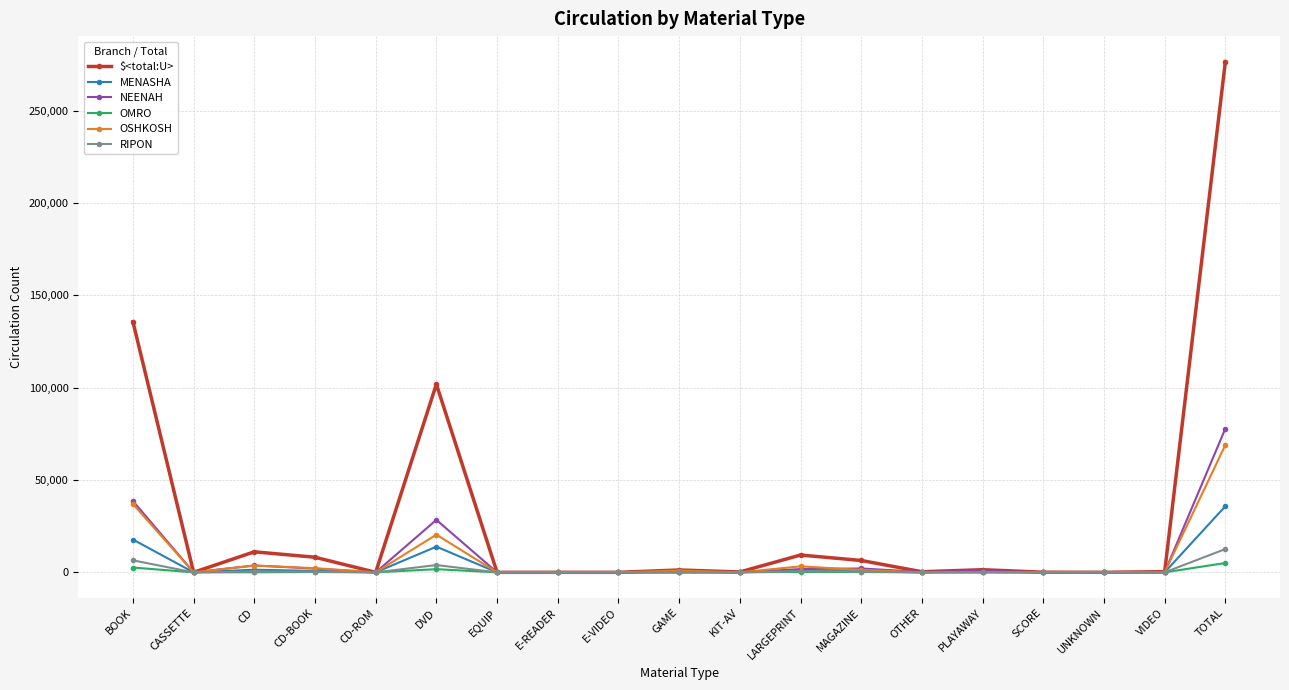

What is the difference between the second highest and minimum values in the MENASHA series?

17784